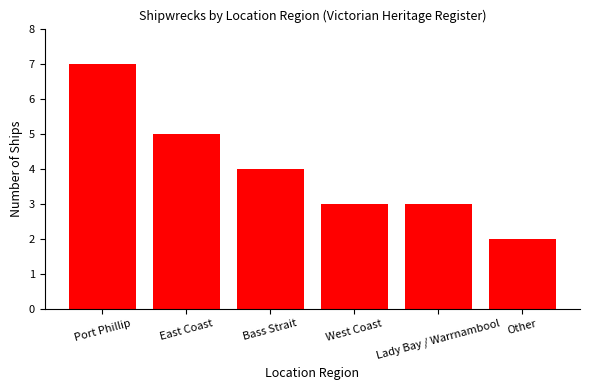

What is the sum of all values?

24